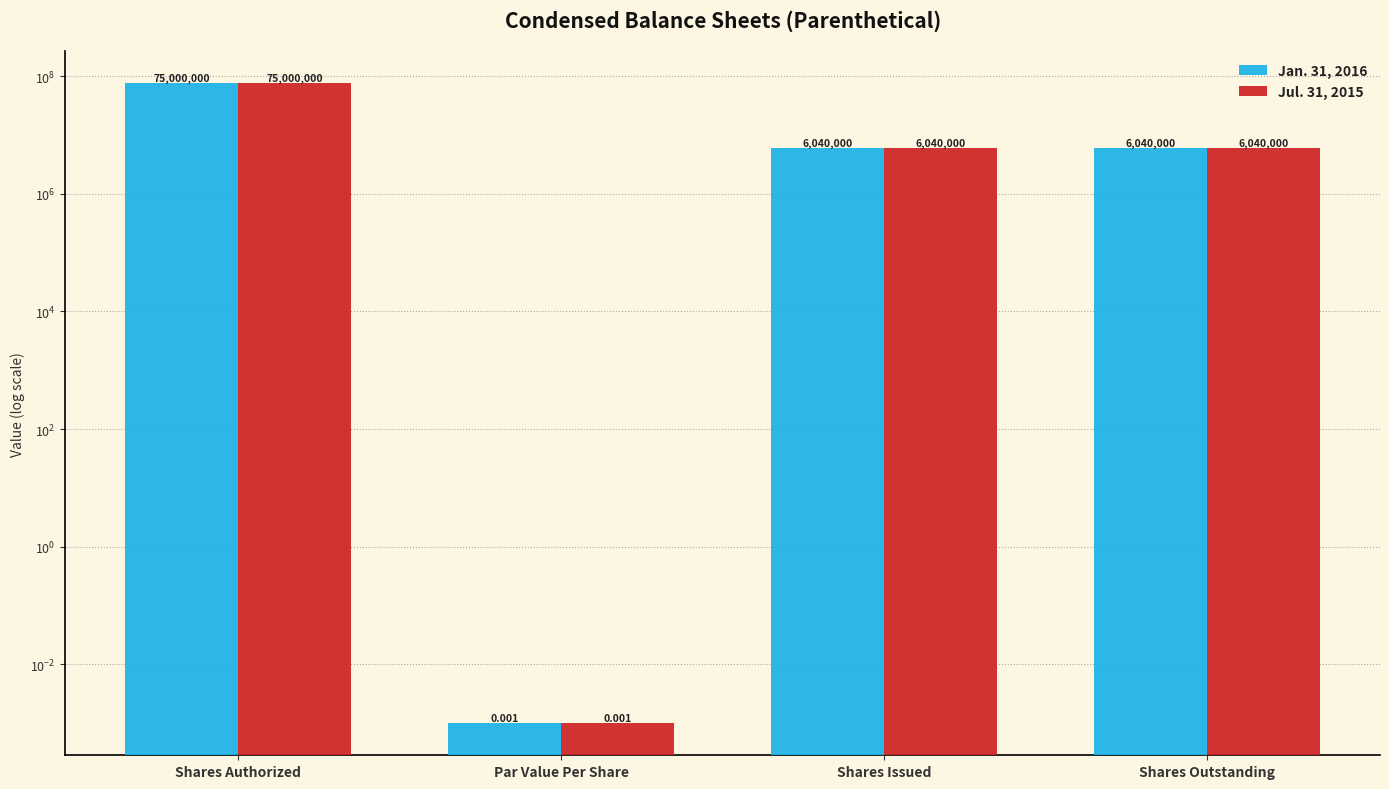

Reading left to right, what are all the values shown in this chart?

Jan. 31, 2016: 75000000.0	0.0	6040000.0	6040000.0
Jul. 31, 2015: 75000000.0	0.0	6040000.0	6040000.0